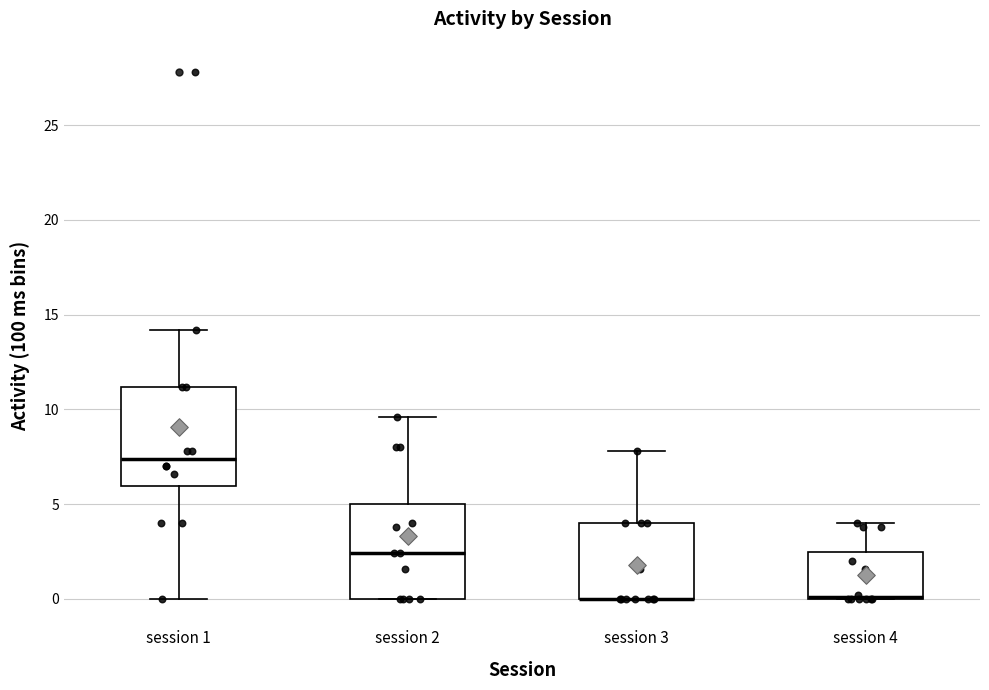

Where is the lower edge of the box for session 4 on the y-axis? The values are not printed on the chart, so give them approximately, as read against the axis.

0.0